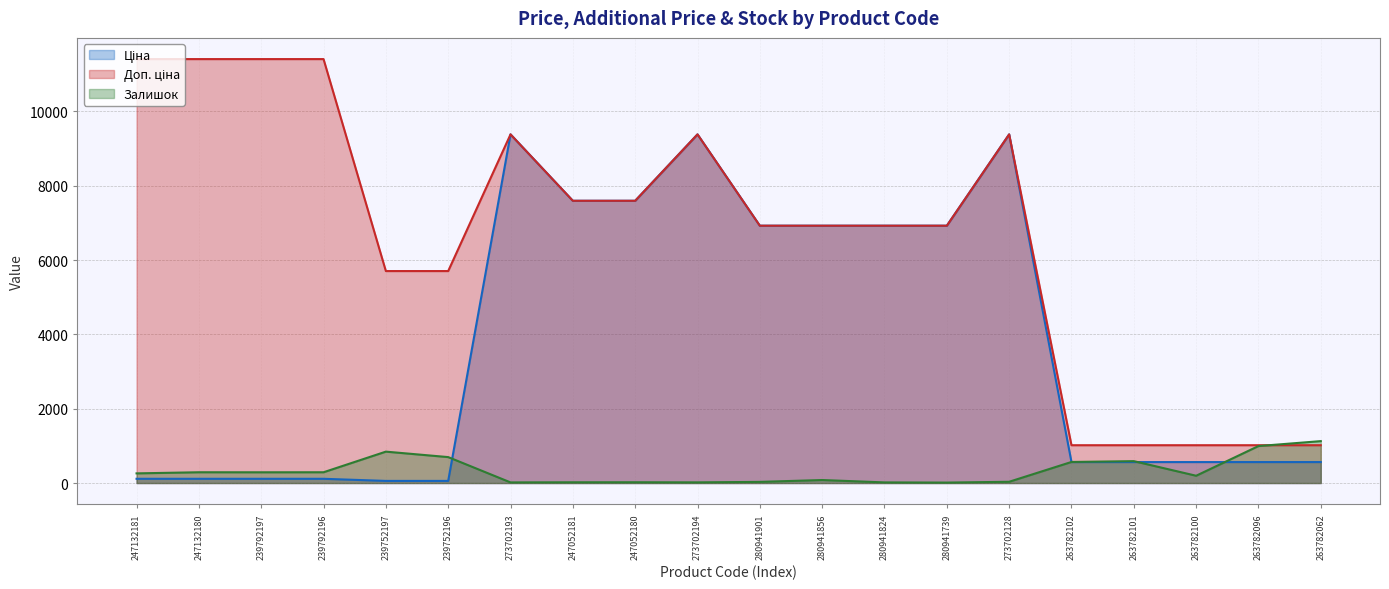

What is the sum of all Доп. ціна values?

133186.7